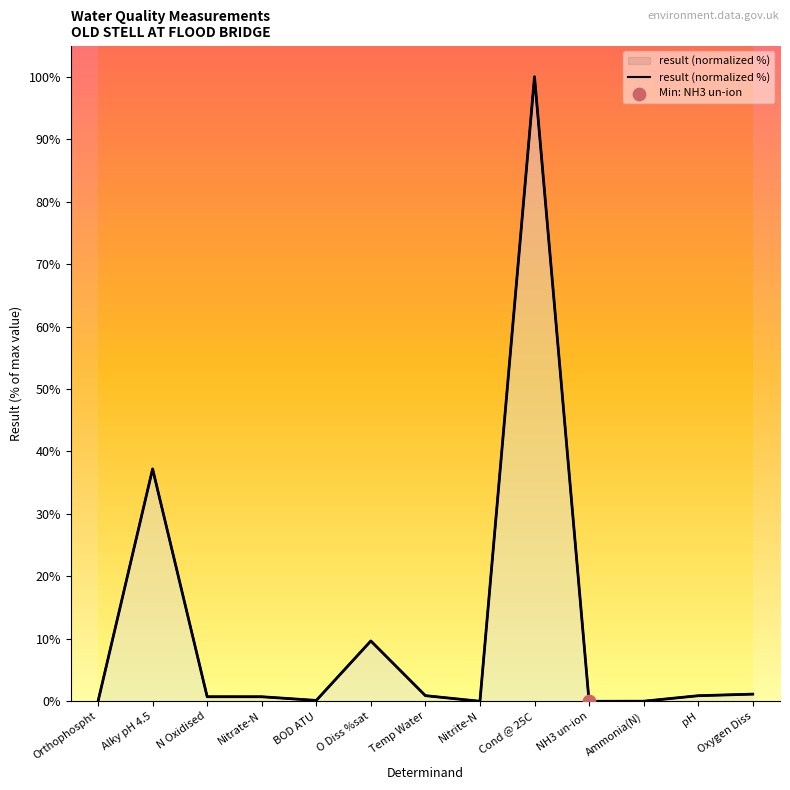

Between BOD ATU and Nitrite-N, which is larger?

BOD ATU